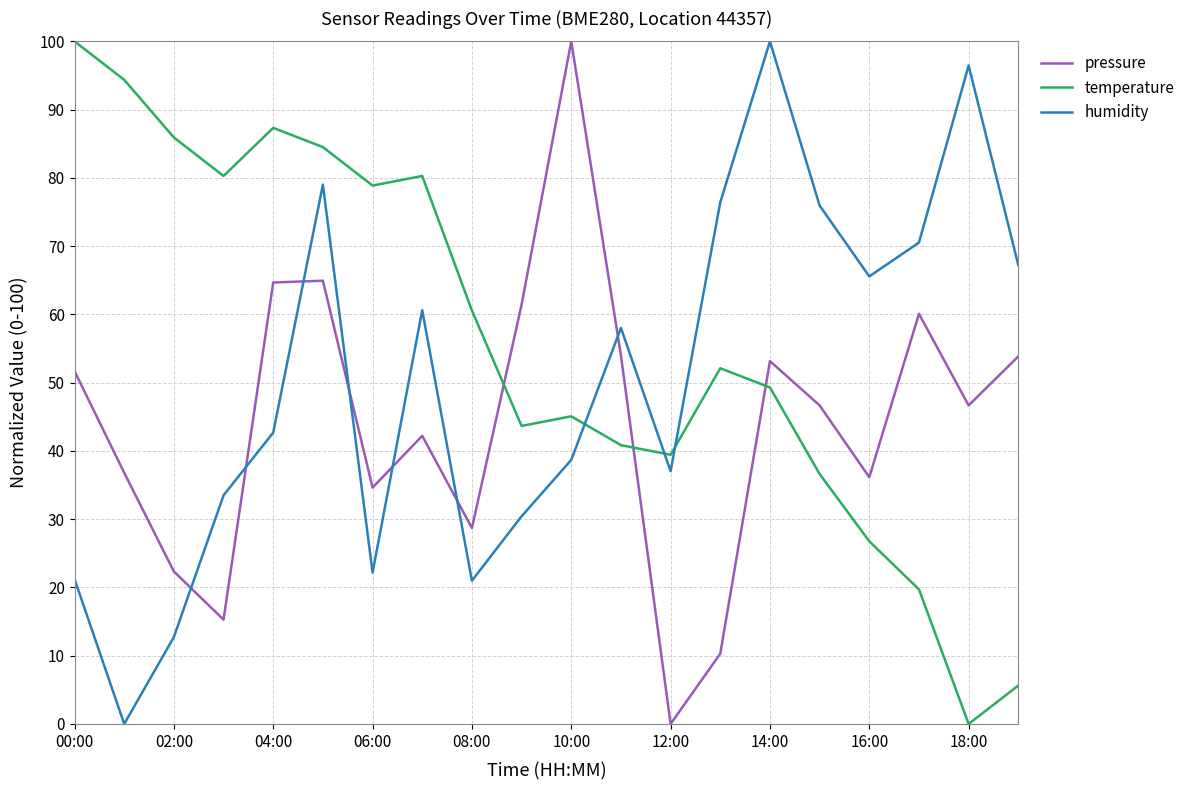

How many values in the humidity series are below 58?

10